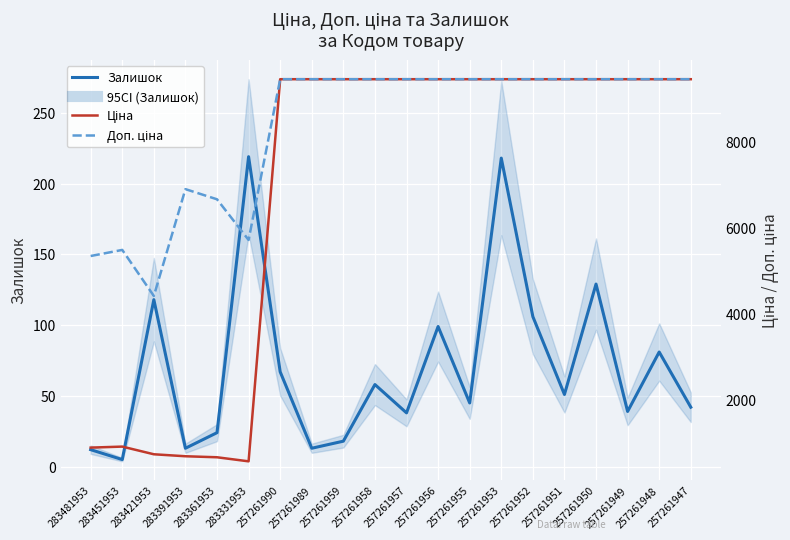

At which category is the sum across all series the highest?

257261953